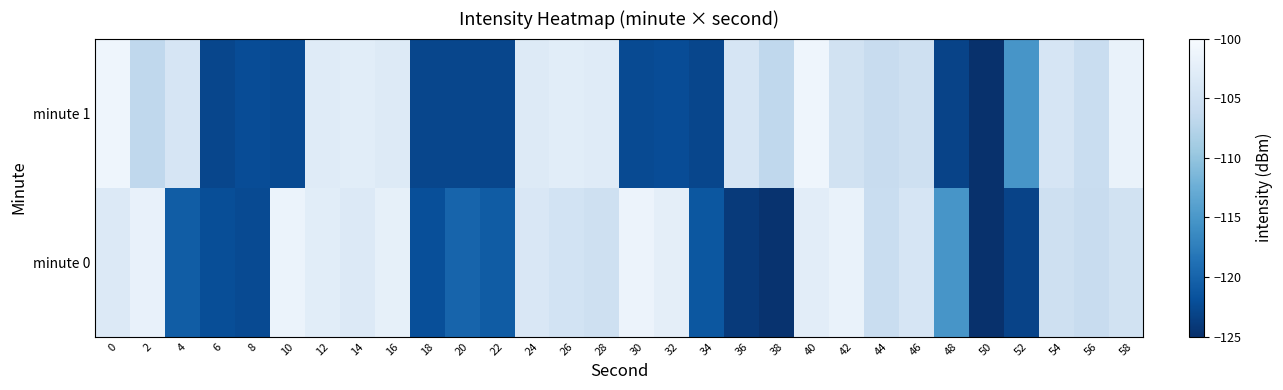

How many categories are shown in the chart?

30